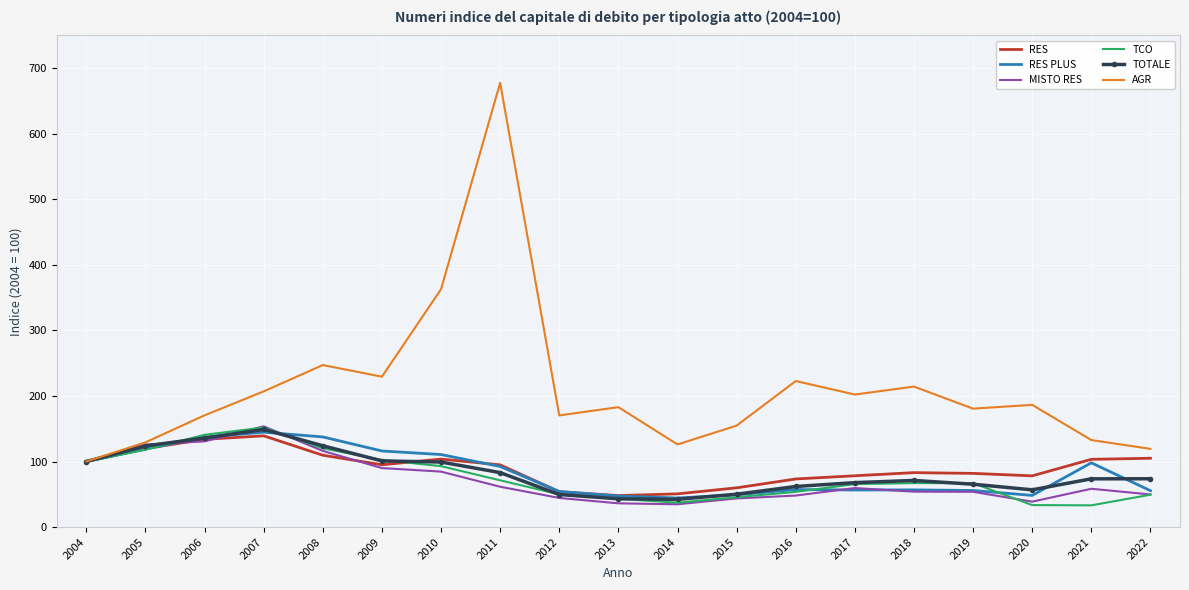

What is the sum of all AGR values?

4016.7